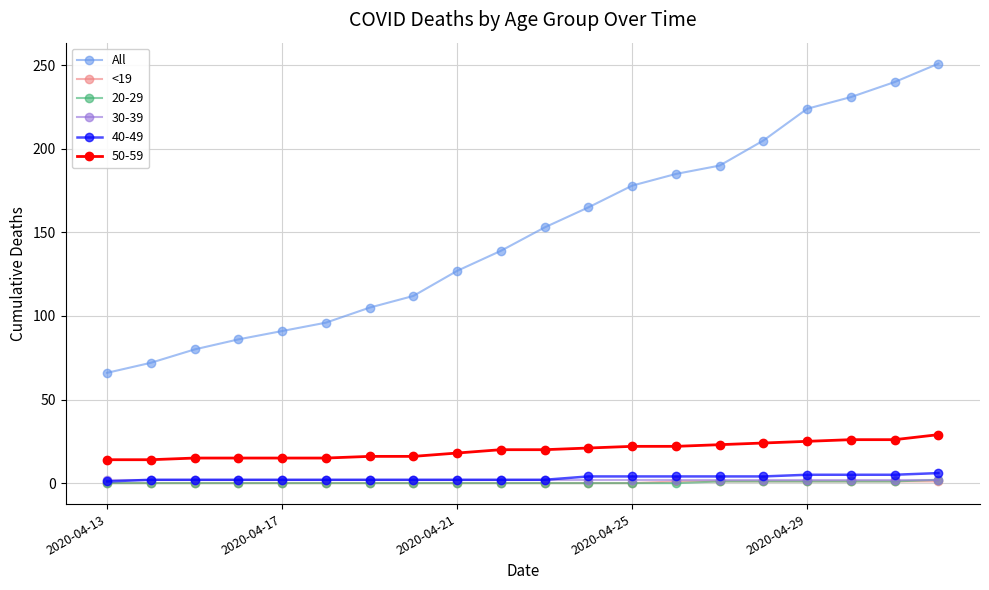

What is the greatest value displayed?

251